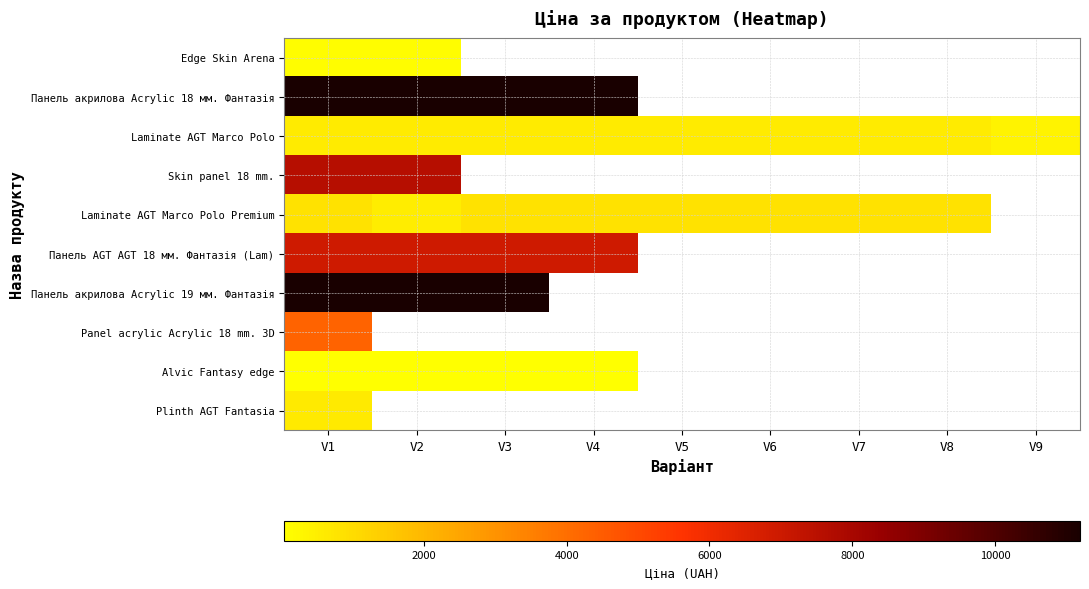

What is the lowest value of the Панель акрилова Acrylic 18 мм. Фантазія series?

11188.2